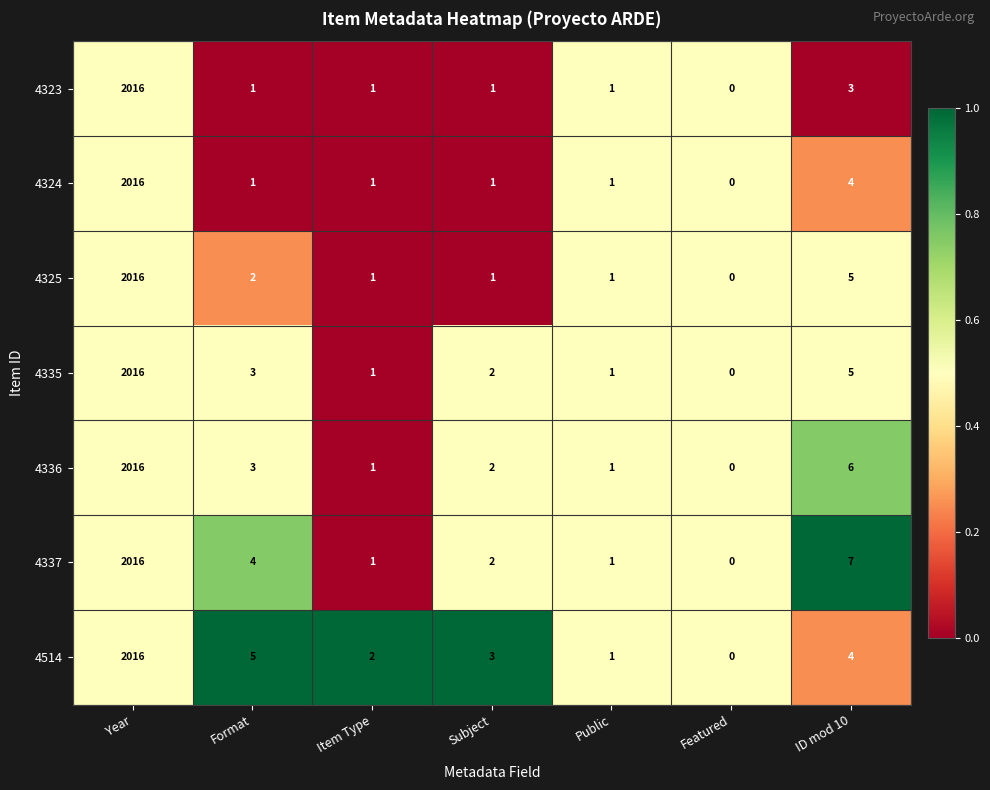

What is the total value across all series at Featured?

0